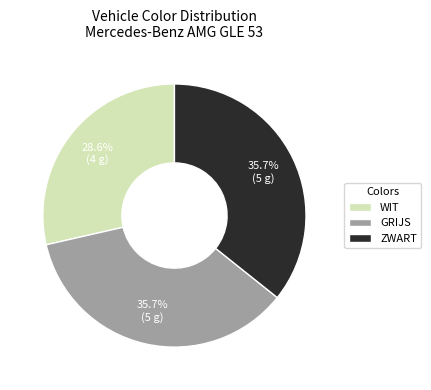

Is it true that GRIJS is 26% of the pie?

False